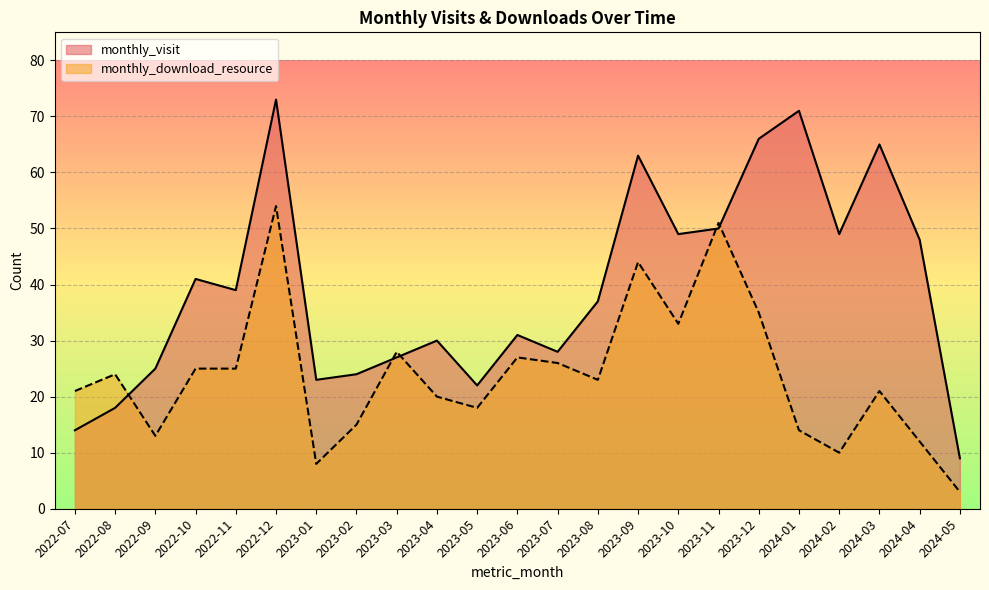

Reading right to left, list all the values displayed in this chart.

monthly_visit: 9	48	65	49	71	66	50	49	63	37	28	31	22	30	27	24	23	73	39	41	25	18	14
monthly_download_resource: 3	12	21	10	14	35	51	33	44	23	26	27	18	20	28	15	8	54	25	25	13	24	21